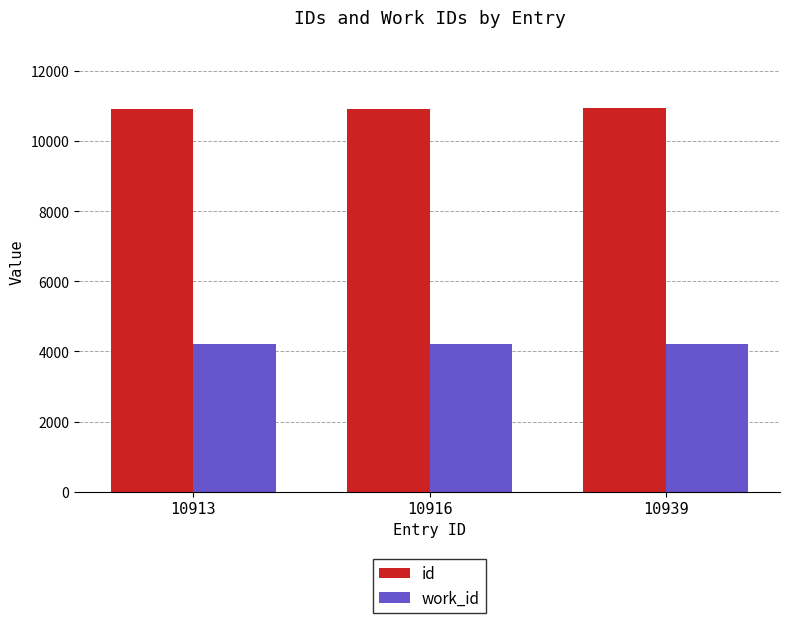

What is the approximate value of work_id at 10939?

4209